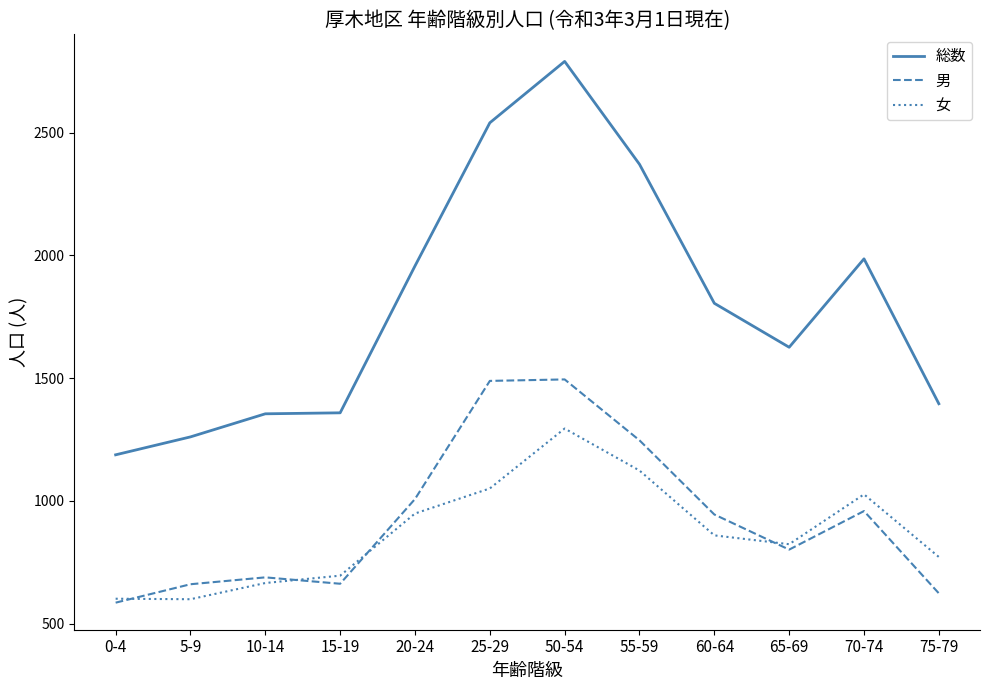

True or false: 総数 and 男 intersect in this chart.

False